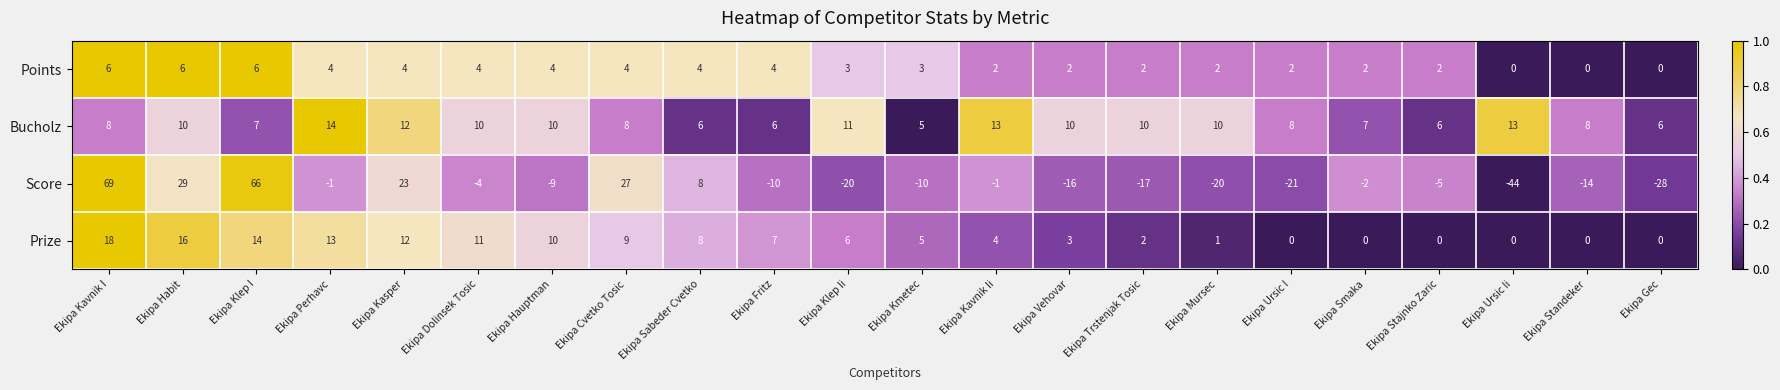

At Ekipa Habit, list the series in order from smallest to largest.

Points, Bucholz, Prize, Score